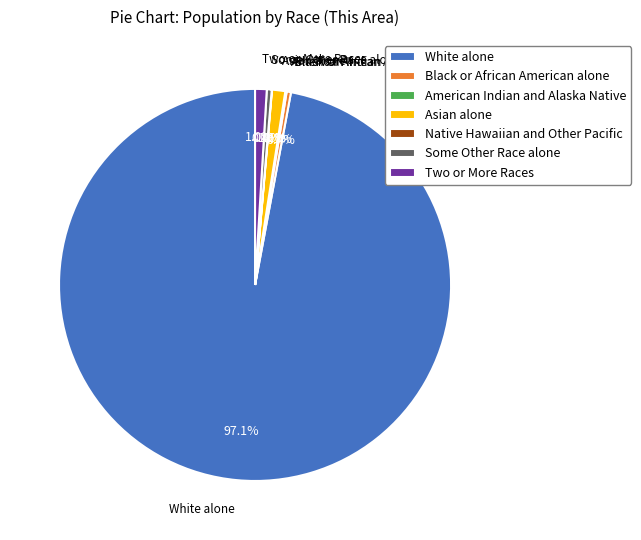

Is there any slice that represents more than half of the pie?

Yes